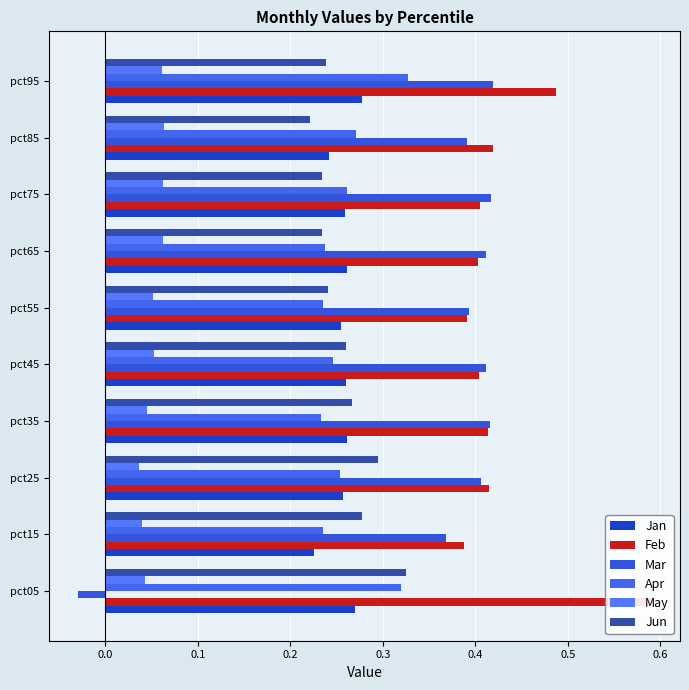

How many bars are there in each group?

6